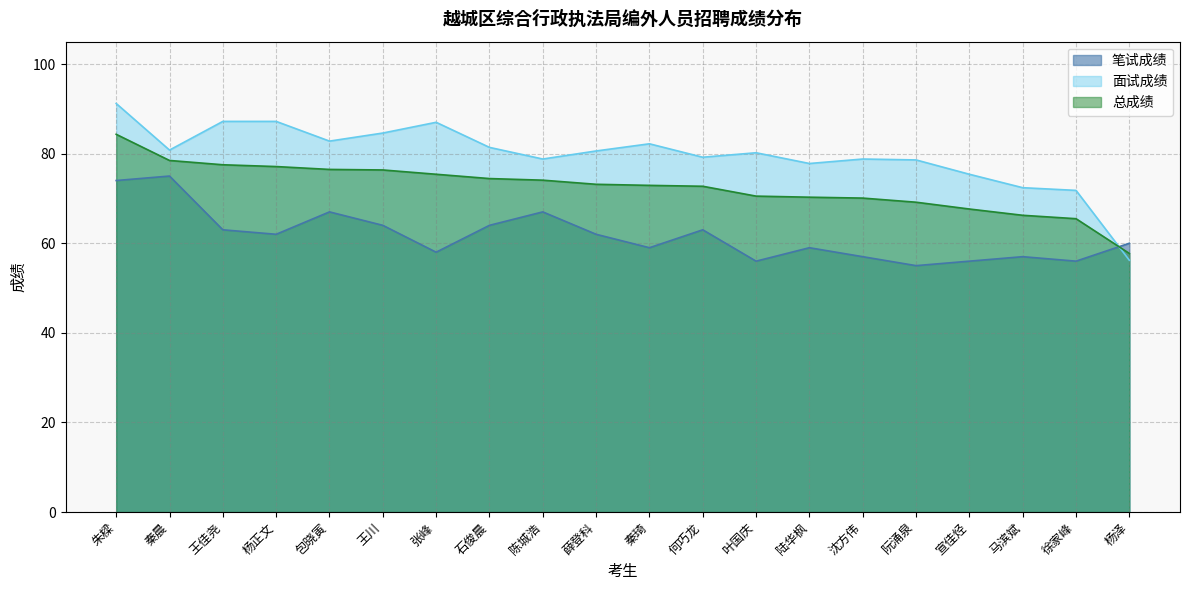

How many data points in 总成绩 are above 73?

10